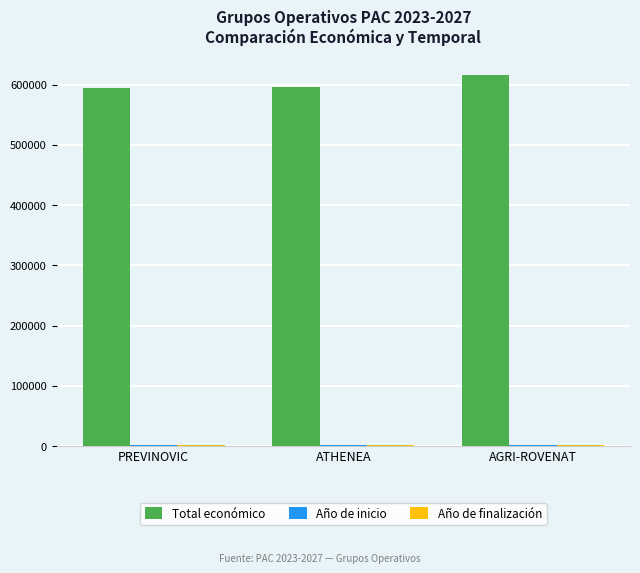

What is the total value across all series at PREVINOVIC?

597766